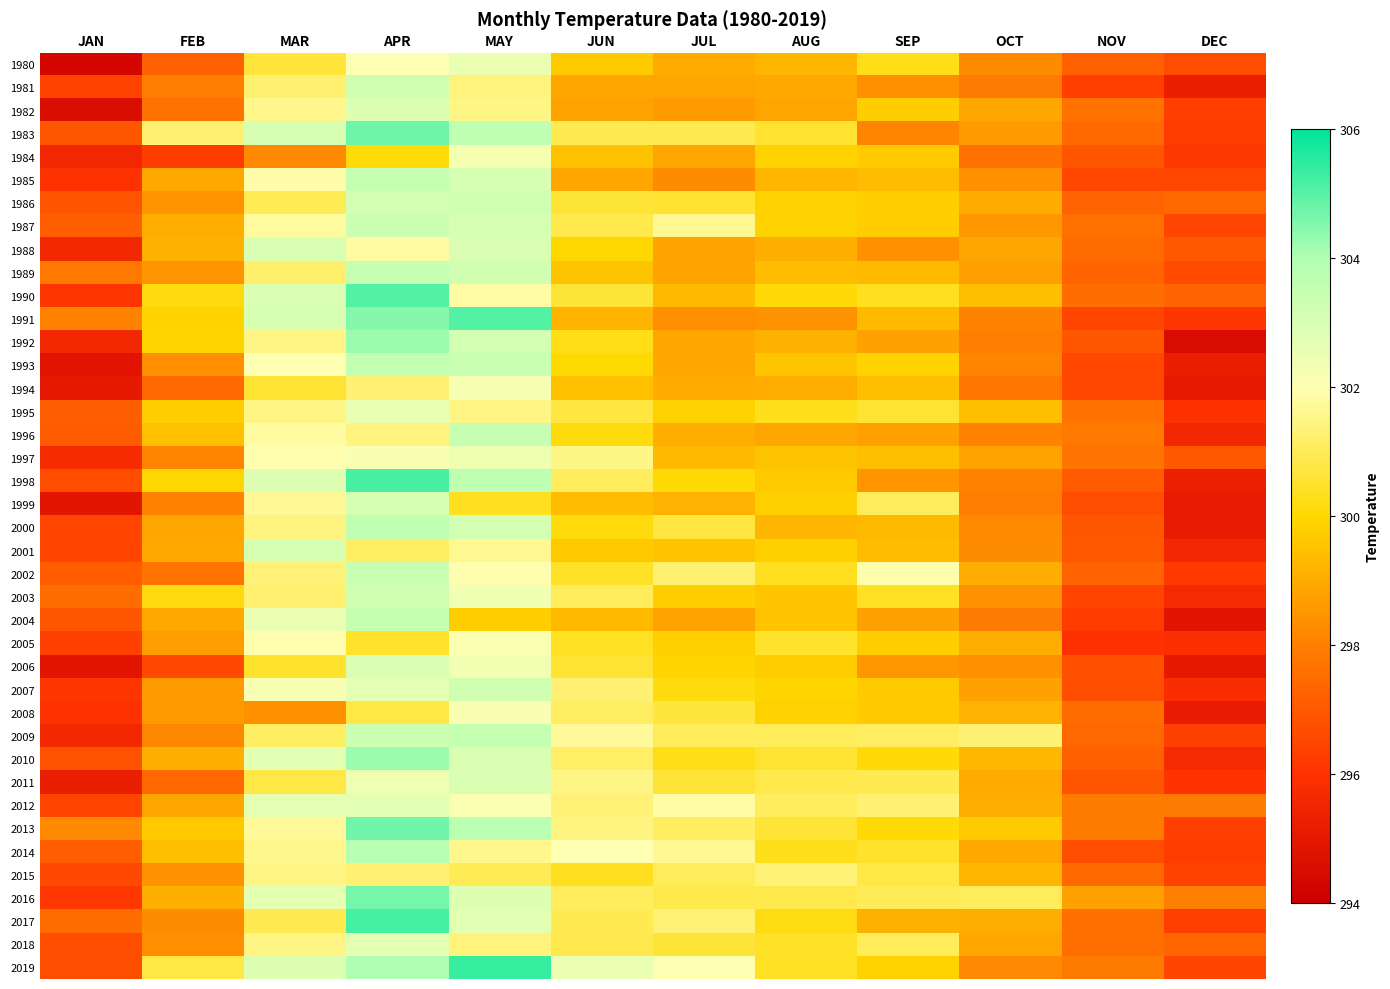

At FEB, list the series in order from smallest to largest.

1984, 2006, 1980, 1994, 2011, 1982, 2002, 1981, 1999, 1997, 2009, 2017, 2018, 1993, 2015, 1989, 1986, 2008, 2007, 2005, 2012, 2000, 2004, 2001, 1985, 1987, 2010, 2016, 1988, 2014, 1996, 2013, 1995, 1991, 1992, 1998, 2003, 1990, 2019, 1983